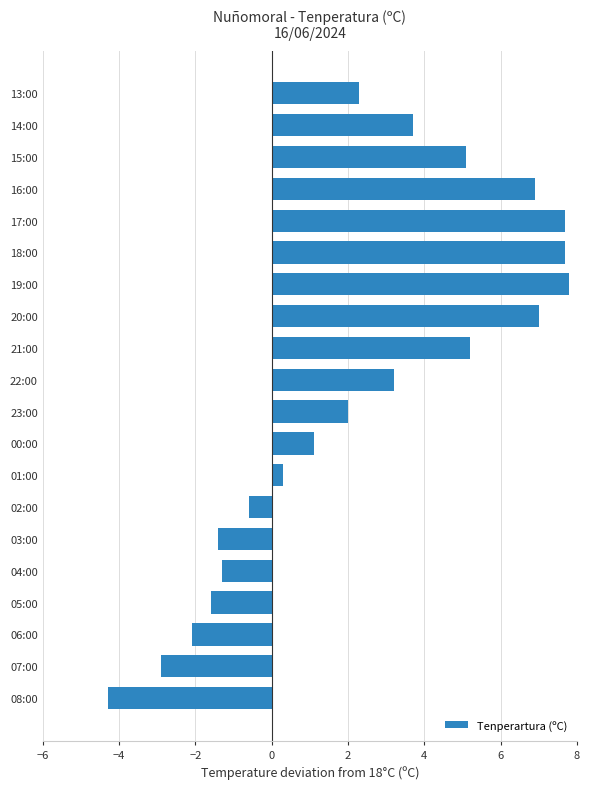

Is it true that the value at 21:00 is 5.2?

True